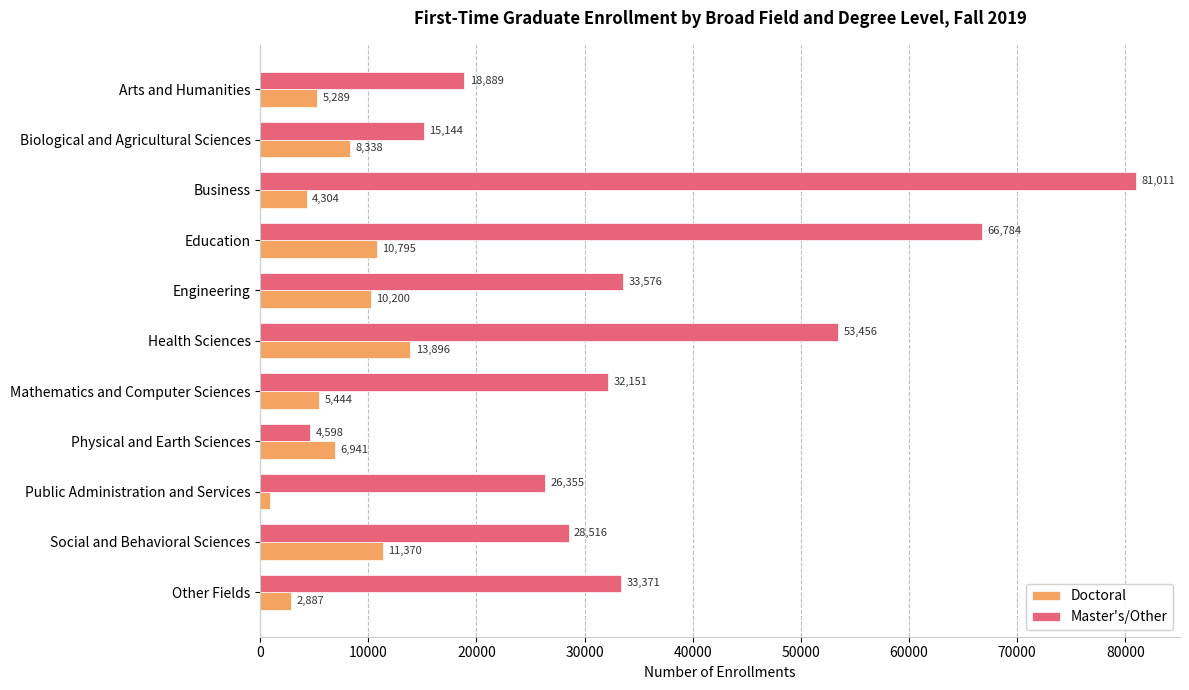

Rank the series by their maximum value, from lowest to highest.

Doctoral, Master's/Other